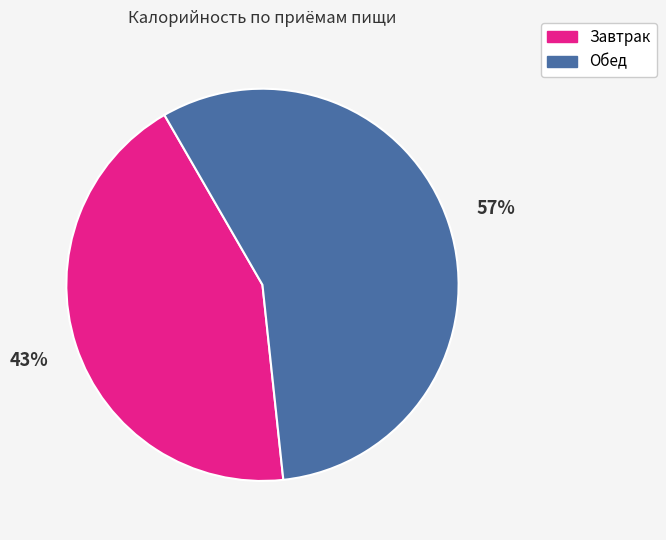

Is the sum of Обед and Завтрак greater than half?

Yes